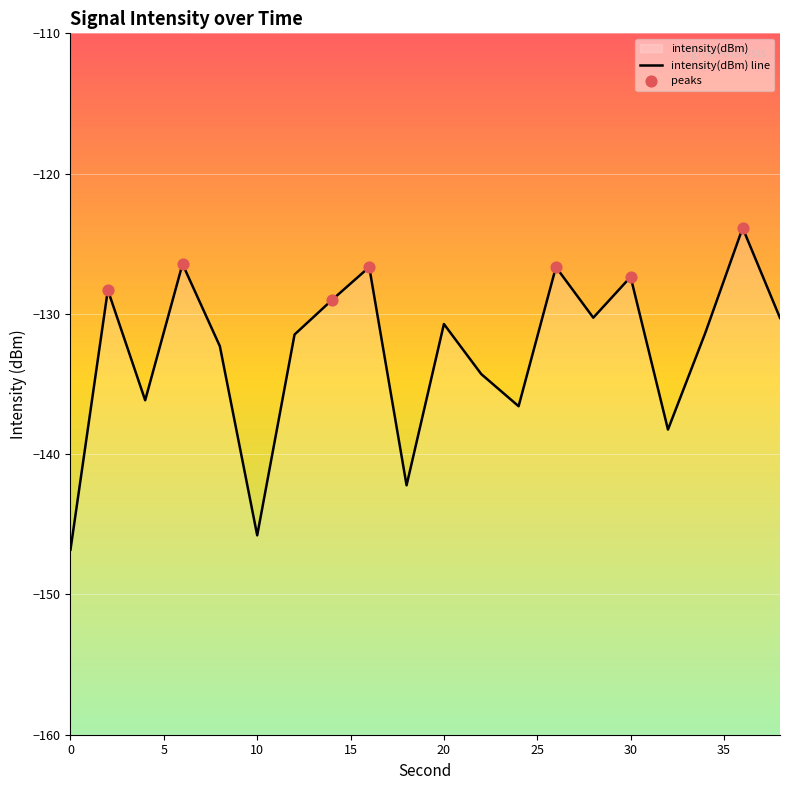

Which has a higher value, 4 or 8?

8